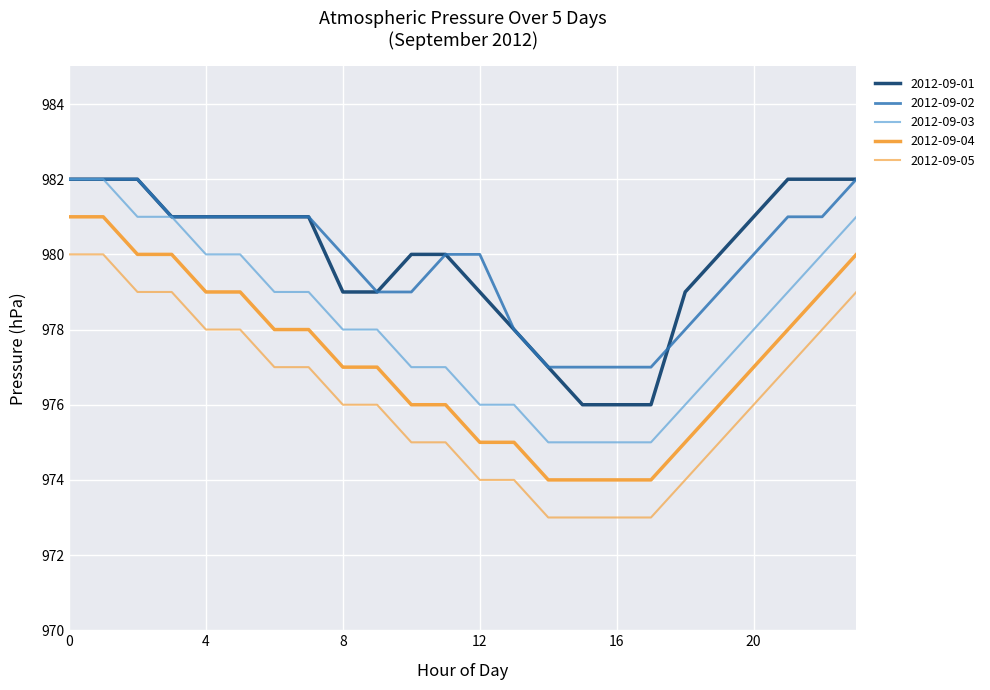

Does the chart have visible grid lines?

Yes